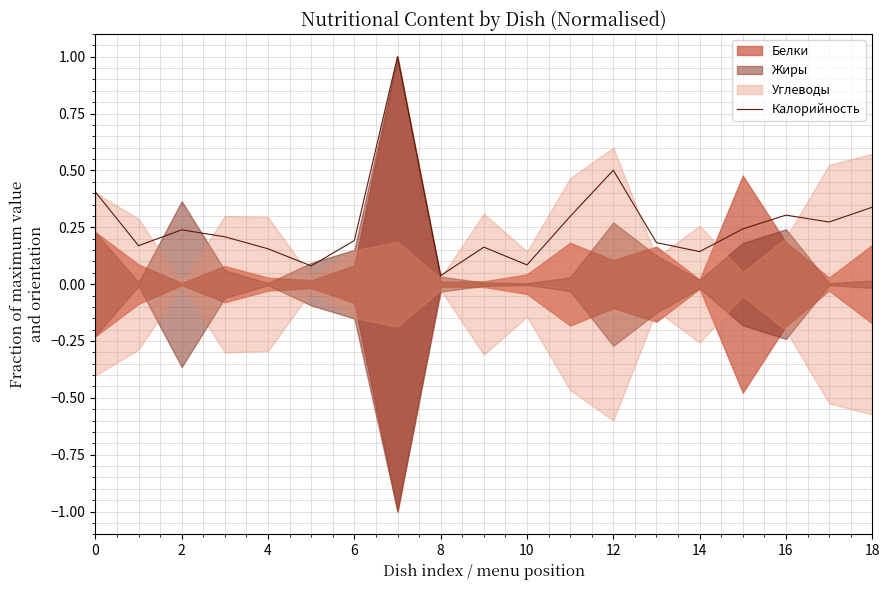

The value of Калорийность at 16 is 0.1. True or false?

False